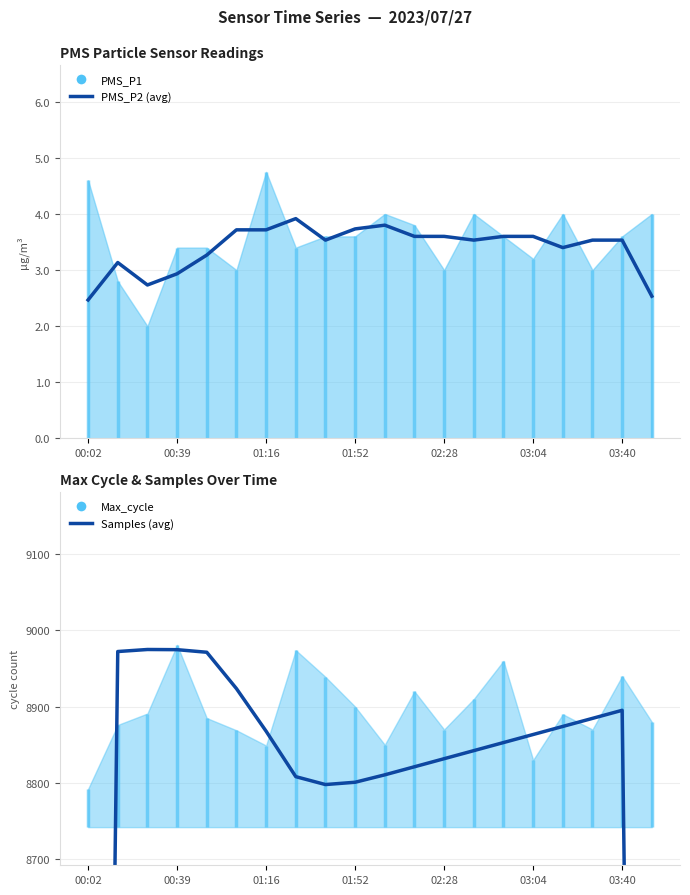

How many data points in PMS_P2 (avg) are above 3?

16